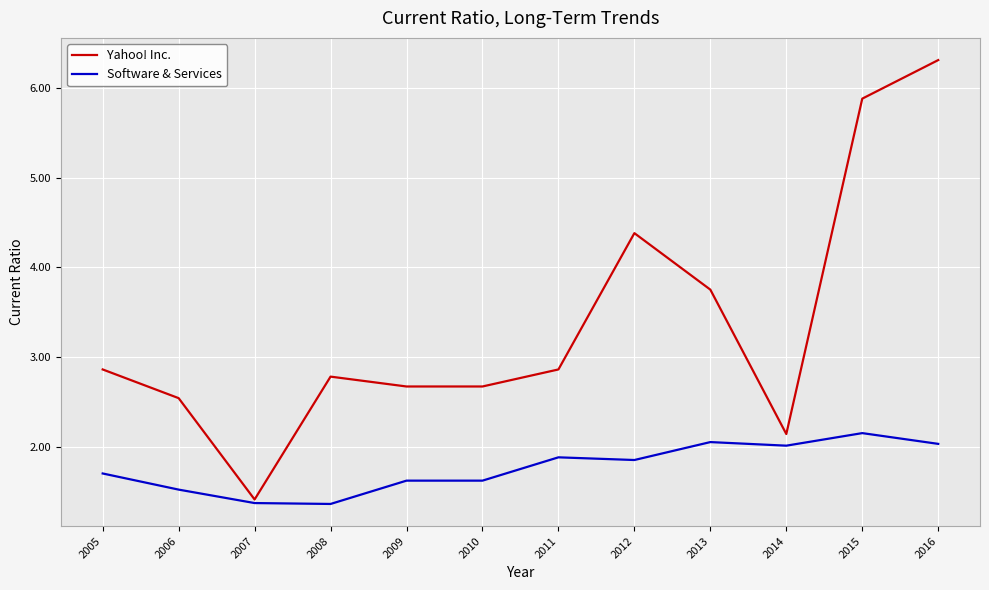

What is the average value of the Software & Services series?

1.8